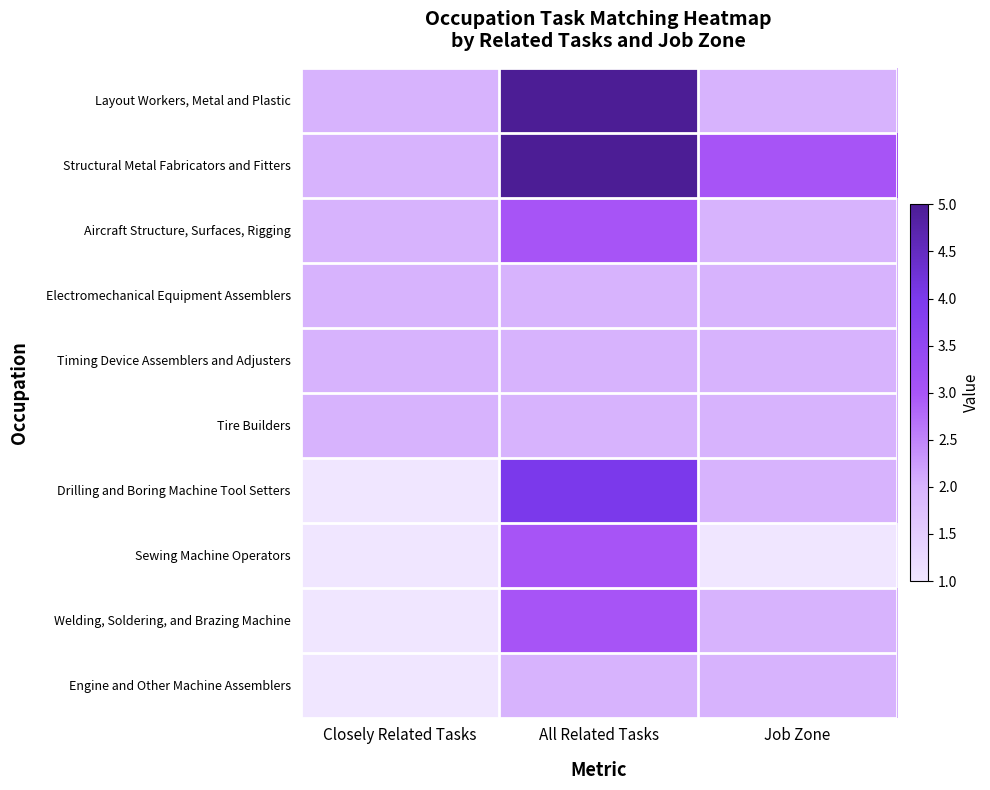

Reading right to left, what are all the values shown in this chart?

Layout Workers, Metal and Plastic: Job Zone=2	All Related Tasks=5	Closely Related Tasks=2
Structural Metal Fabricators and Fitters: Job Zone=3	All Related Tasks=5	Closely Related Tasks=2
Aircraft Structure, Surfaces, Rigging: Job Zone=2	All Related Tasks=3	Closely Related Tasks=2
Electromechanical Equipment Assemblers: Job Zone=2	All Related Tasks=2	Closely Related Tasks=2
Timing Device Assemblers and Adjusters: Job Zone=2	All Related Tasks=2	Closely Related Tasks=2
Tire Builders: Job Zone=2	All Related Tasks=2	Closely Related Tasks=2
Drilling and Boring Machine Tool Setters: Job Zone=2	All Related Tasks=4	Closely Related Tasks=1
Sewing Machine Operators: Job Zone=1	All Related Tasks=3	Closely Related Tasks=1
Welding, Soldering, and Brazing Machine: Job Zone=2	All Related Tasks=3	Closely Related Tasks=1
Engine and Other Machine Assemblers: Job Zone=2	All Related Tasks=2	Closely Related Tasks=1